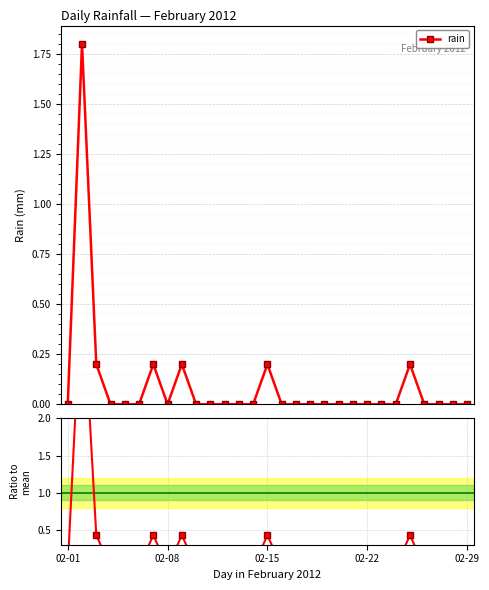

Is it true that ratio equals 0.0 at 16?

True